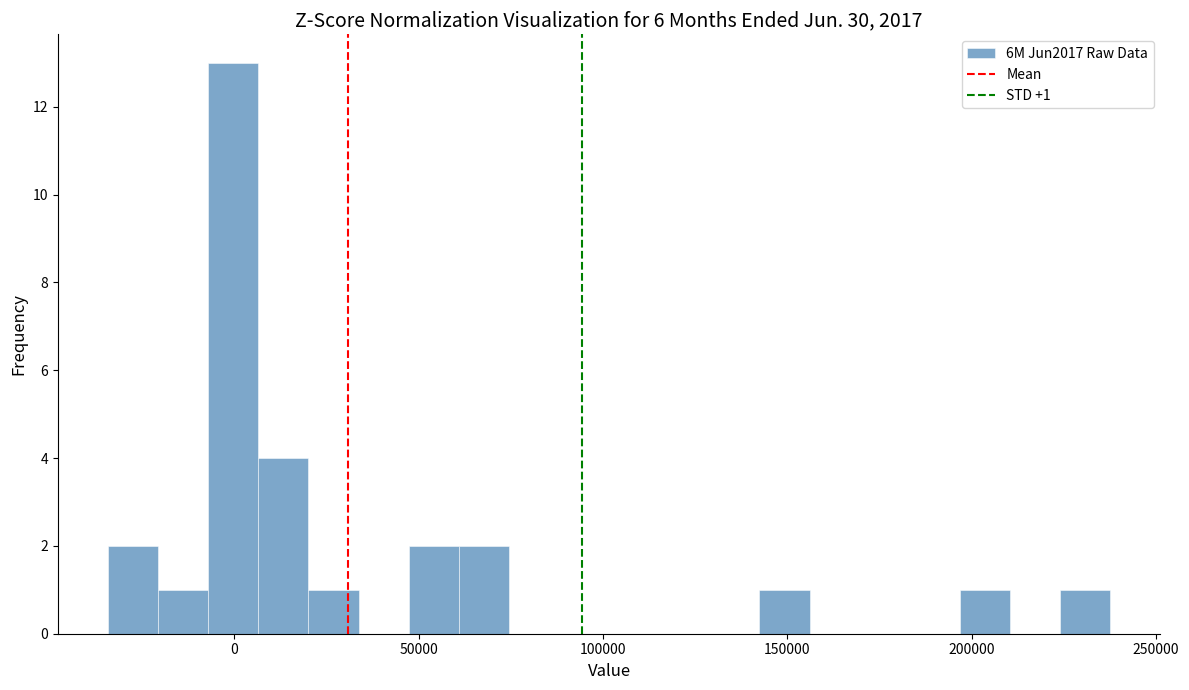

Read against the x-axis, roughly where is the centre of the tallest bar?

0